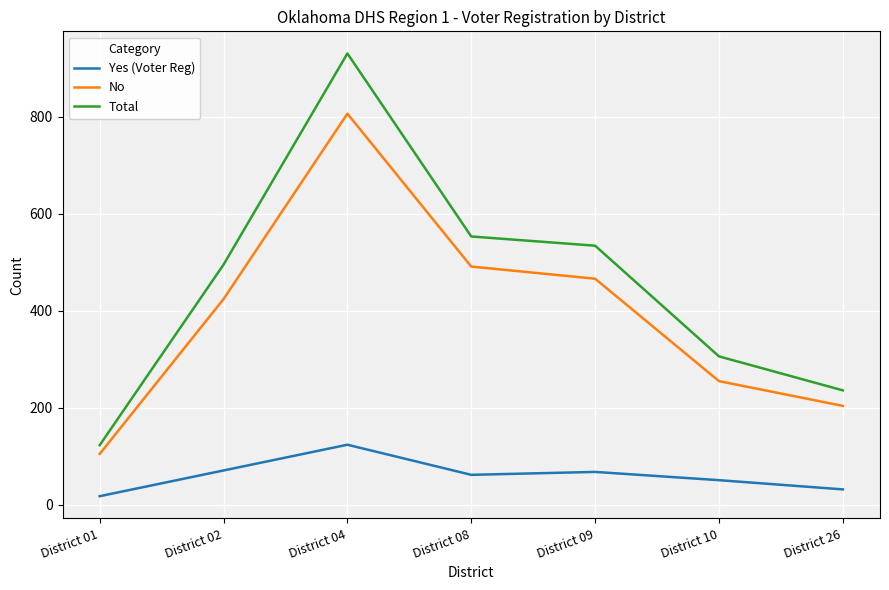

The No series shows 151 at District 01. True or false?

False